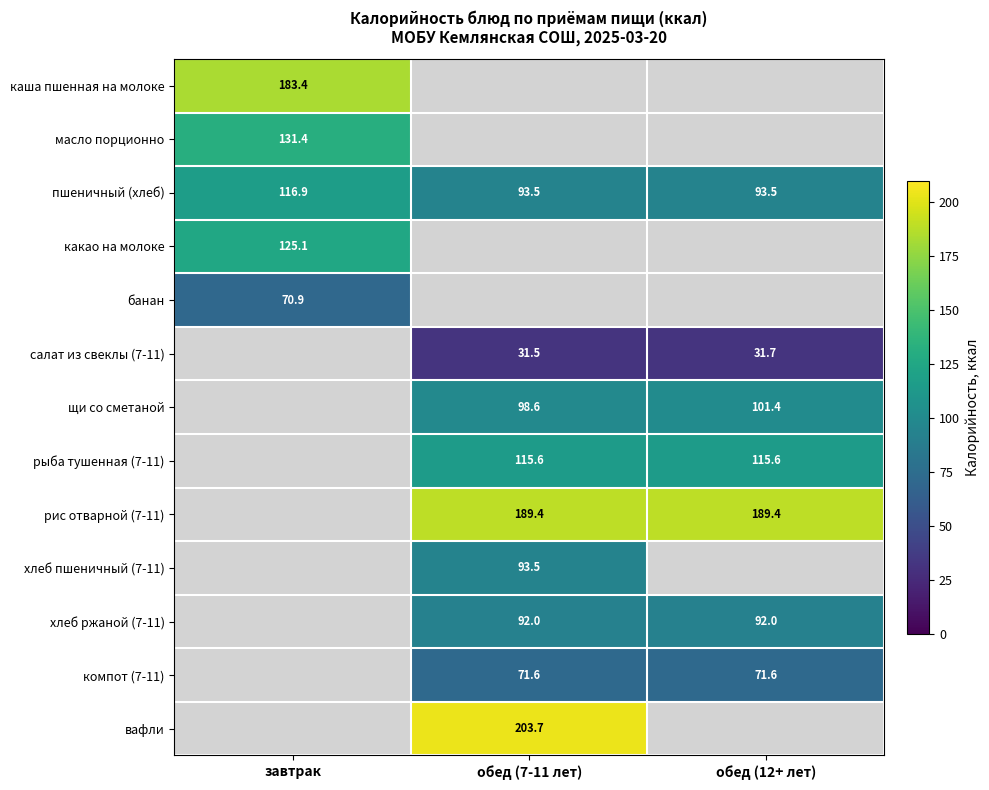

What is the smallest value displayed?

31.5